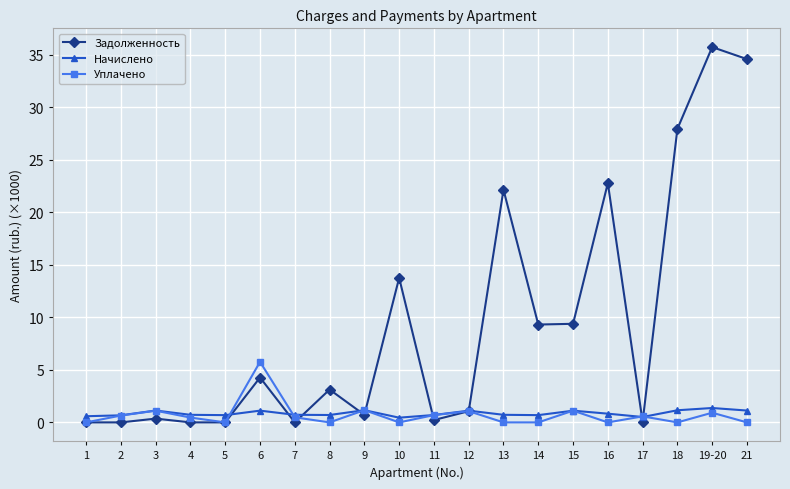

What is the difference between the Начислено values at 19-20 and 2?

0.7